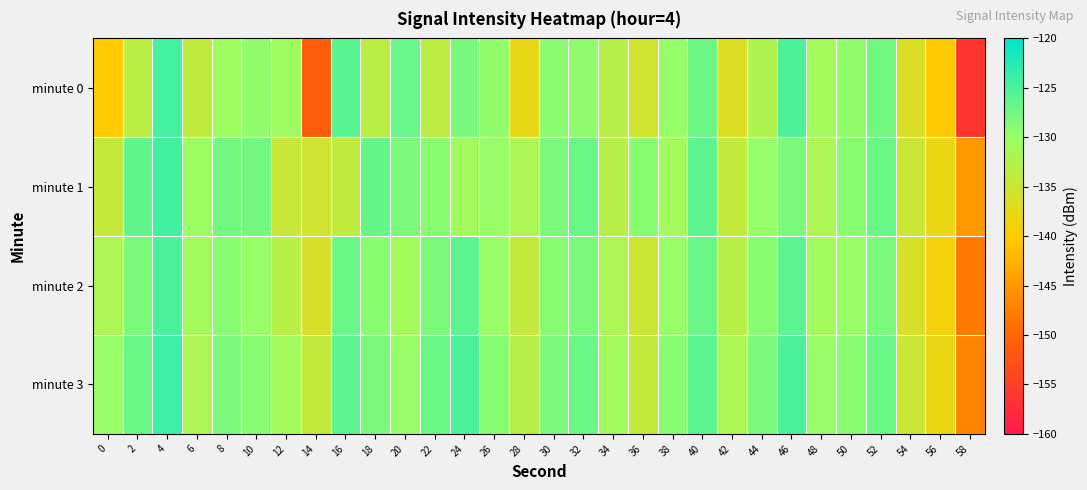

What is the difference between the highest and lowest values at 8?

2.9